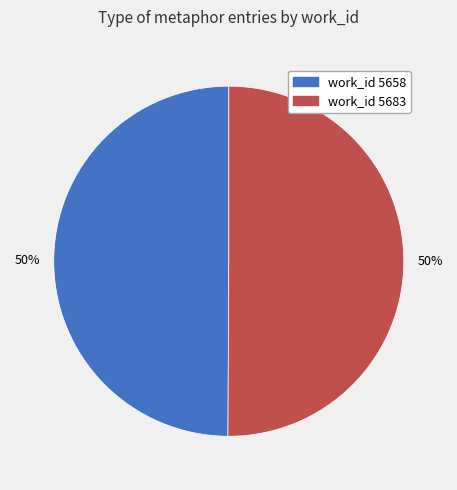

The work_id 5683 slice represents 50% of the pie. True or false?

True